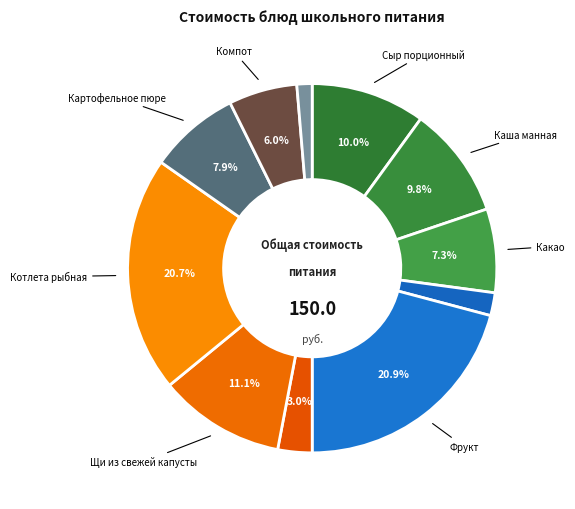

How many segments does this pie chart have?

11